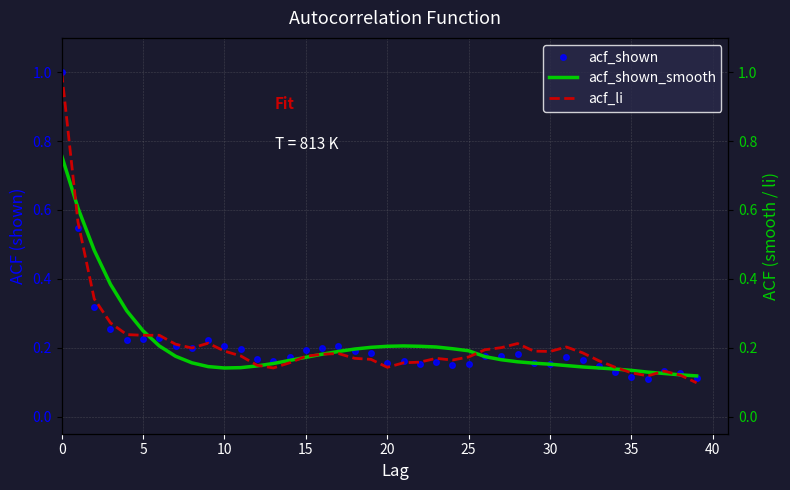

List the series in order of their overall mean, highest first.

acf_li, acf_shown_smooth, acf_shown